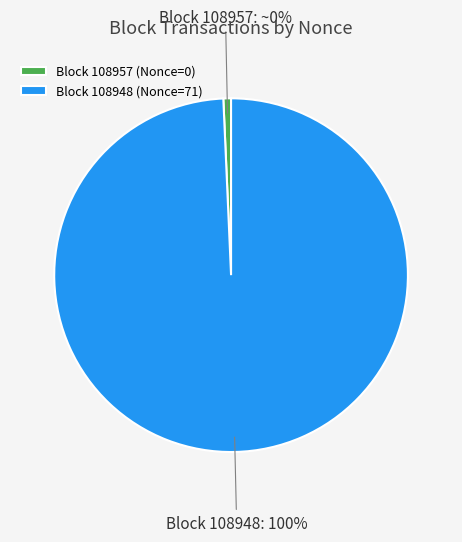

To the nearest percent, what is the combined percentage of 108957 and 108948?

100%